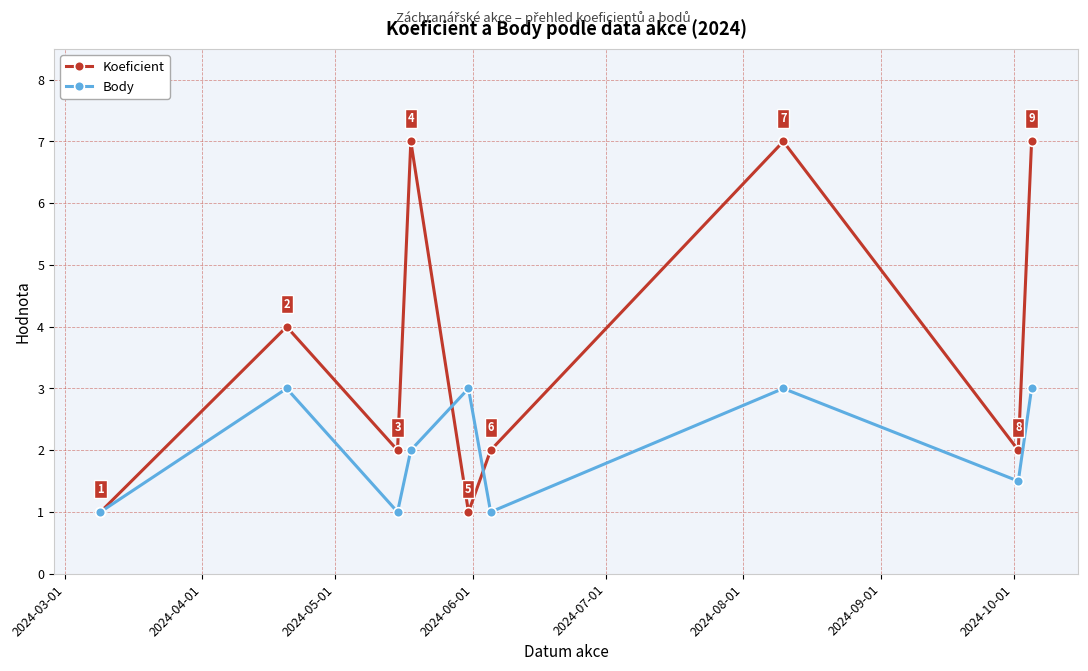

At how many categories does at least one series exceed 6?

3